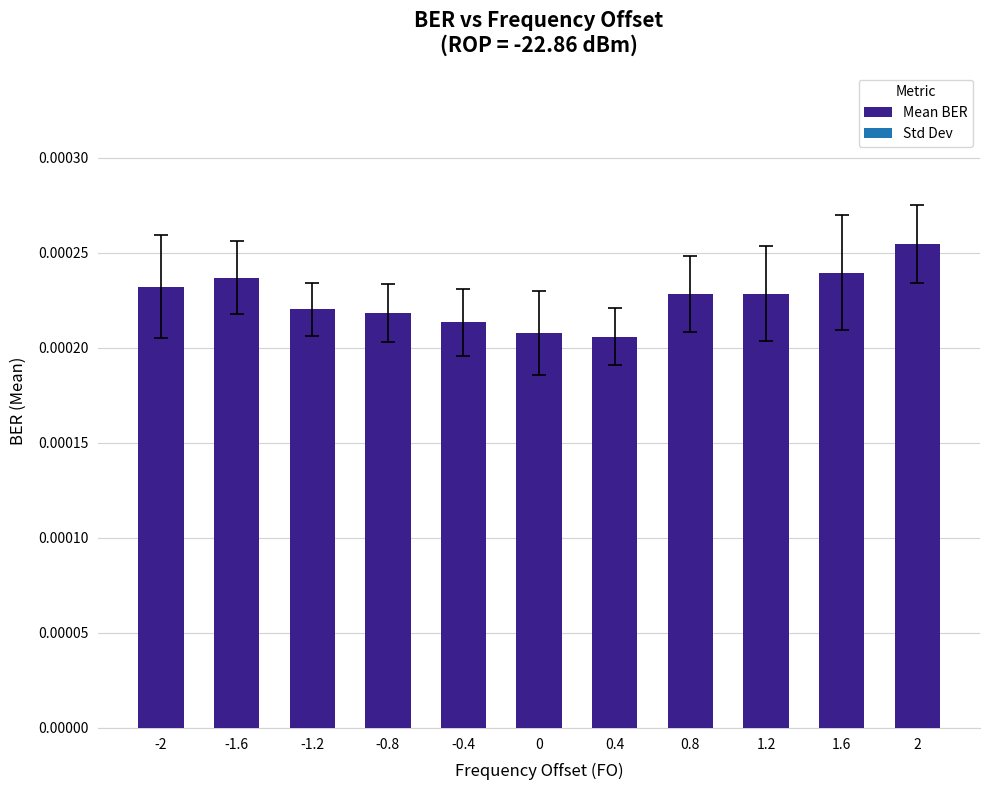

What is the label of the 2nd bar from the right?

1.6